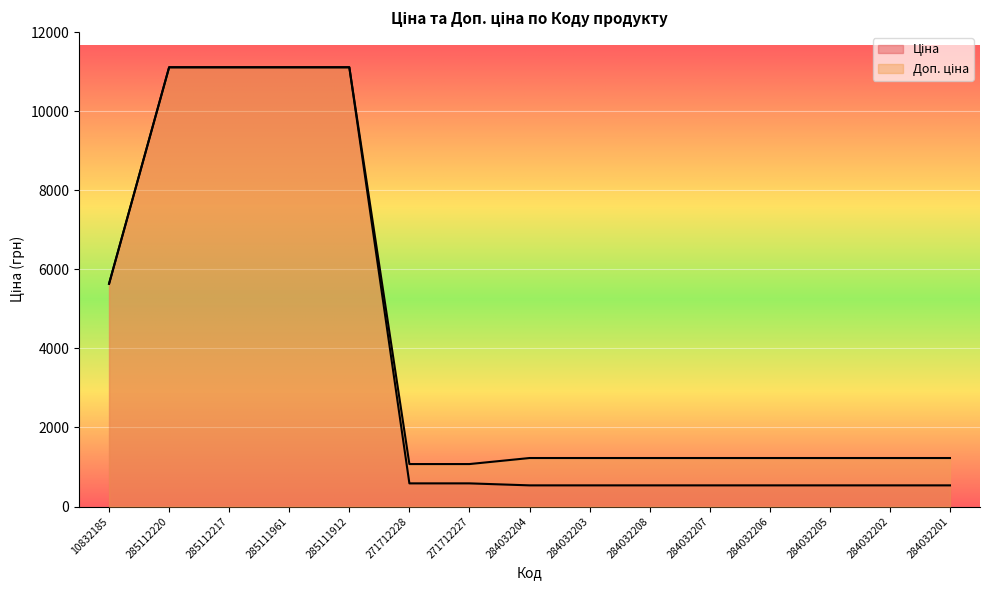

What is the spread (max minus min) of values at 284032201?

691.7